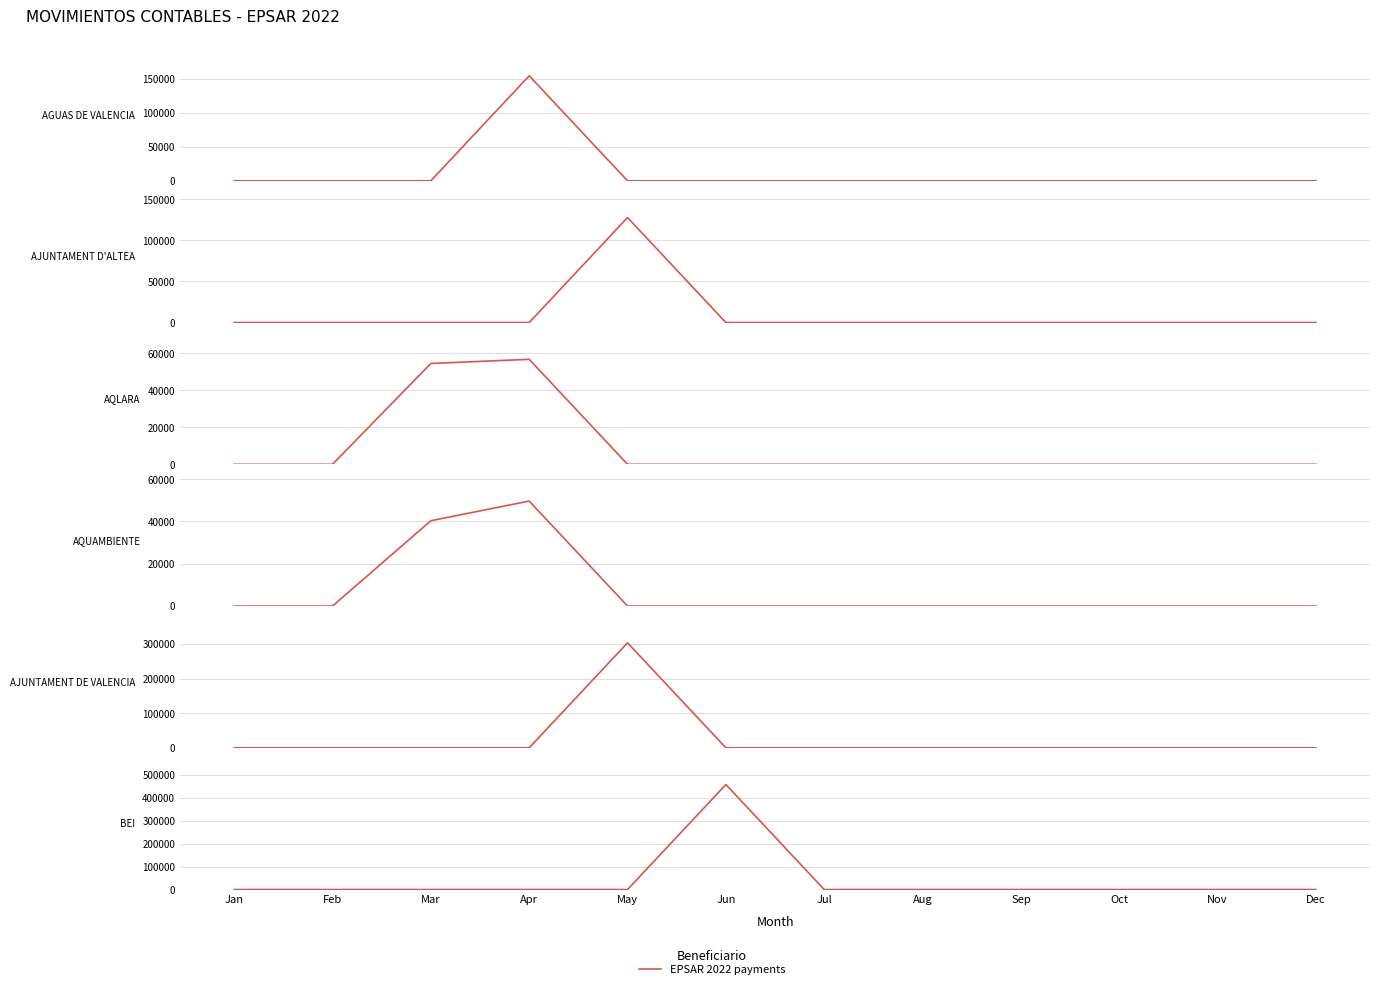

True or false: AJUNTAMENT D'ALTEA has more than 2 interior local peaks.

False